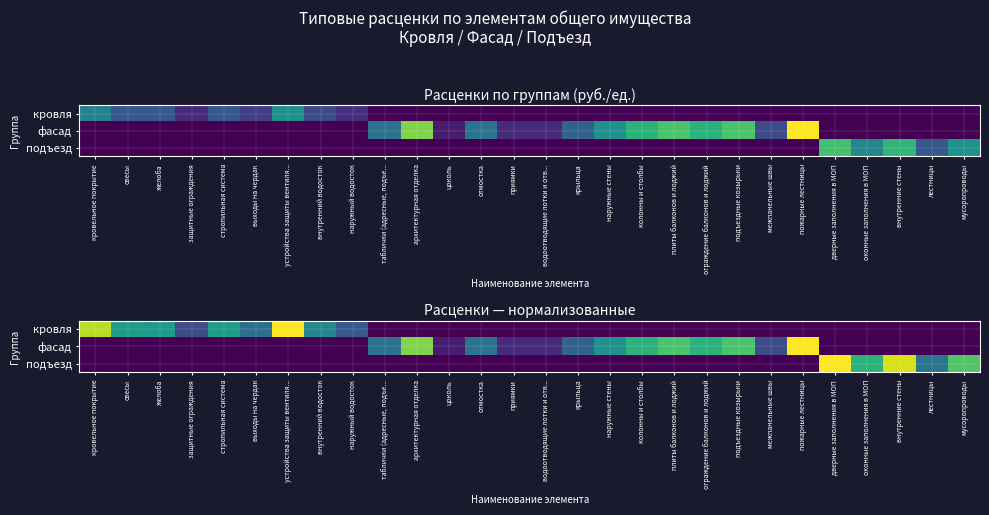

Rank the series by their maximum value, from lowest to highest.

кровля, подъезд, фасад